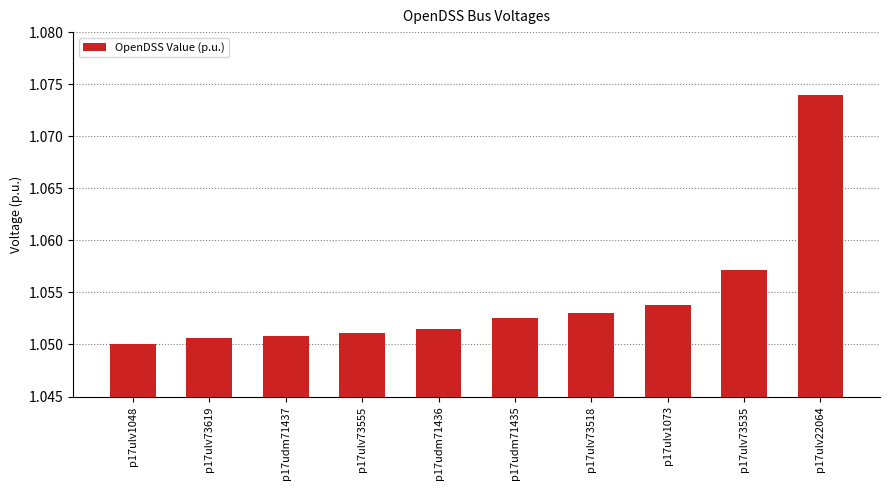

The chart shows a value of 1.5 at p17ulv22064. True or false?

False